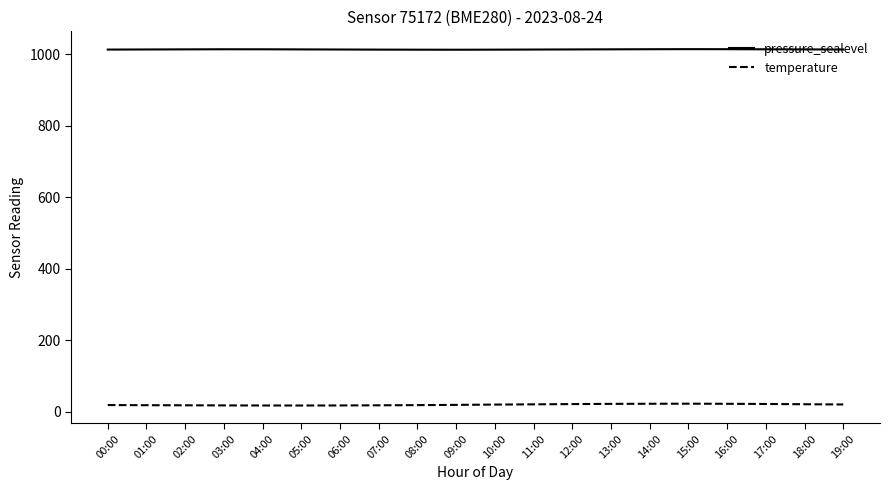

Is the value of temperature at 00:00 greater than the value of pressure_sealevel at 14:00?

No